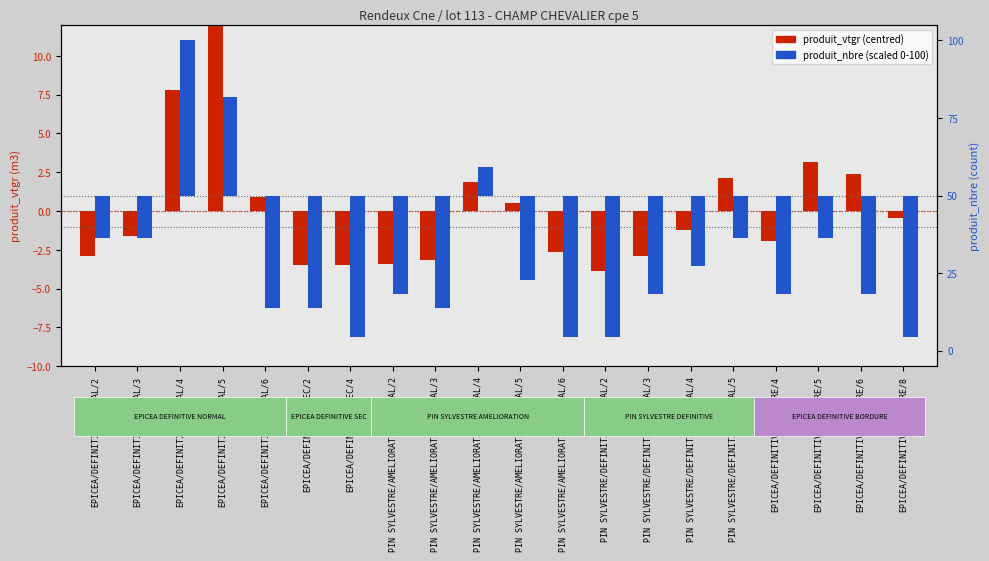

List the series in order of their overall mean, lowest first.

produit_nbre (scaled), produit_vtgr (centred)